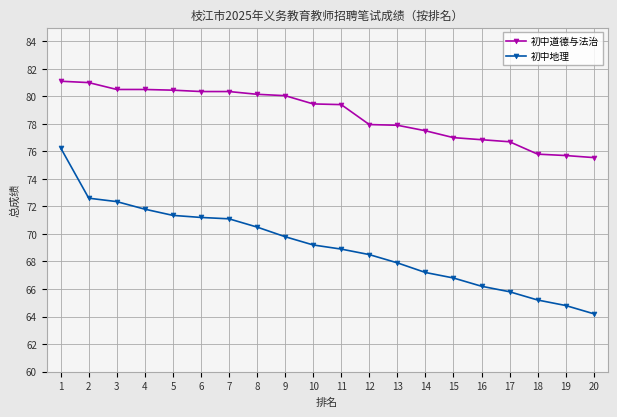

What is the difference between the 初中地理 values at 12 and 6?

2.7